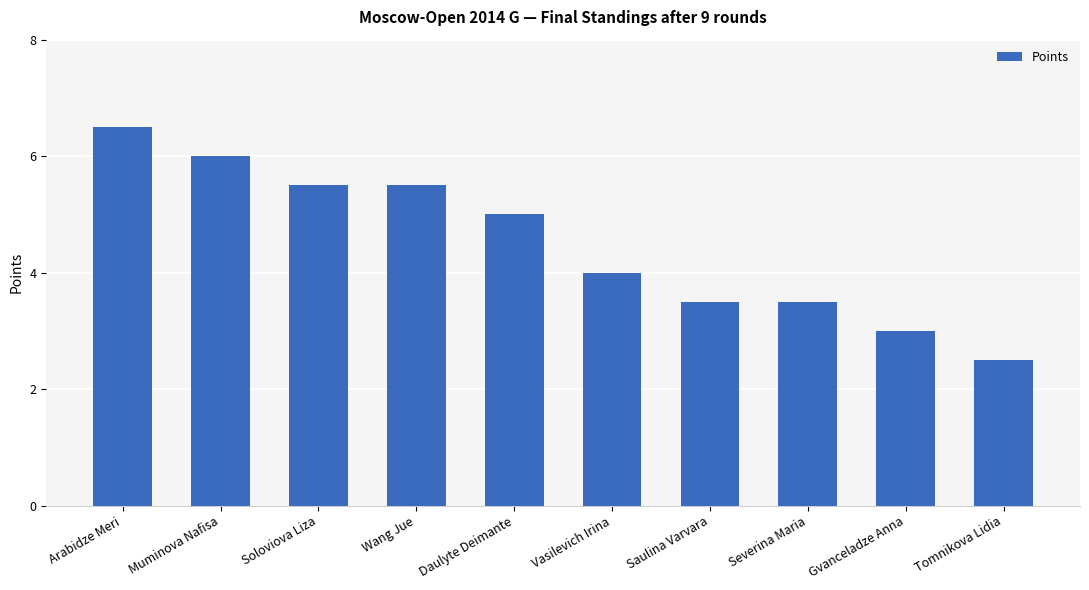

At which label does the data first exceed 5?

Arabidze Meri